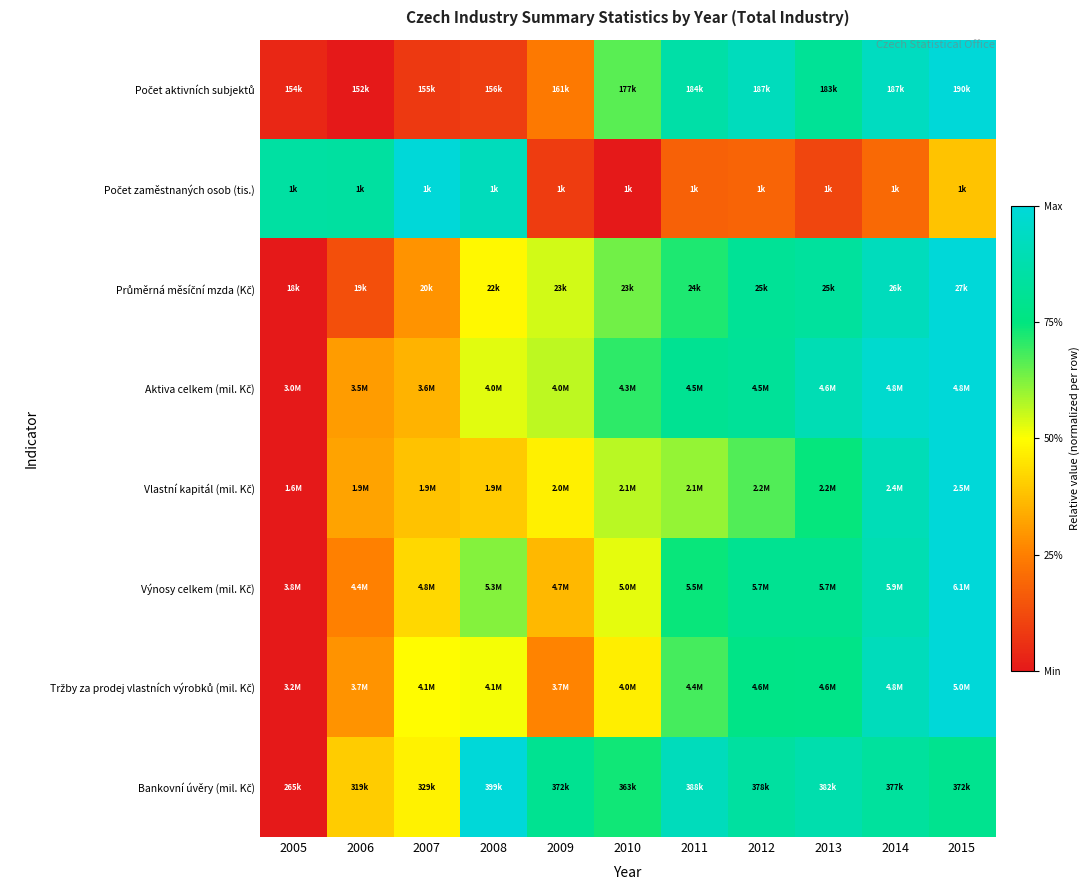

List the series in order of their peak value, highest first.

Počet aktivních subjektů, Počet zaměstnaných osob (tis.), Průměrná měsíční mzda (Kč), Aktiva celkem (mil. Kč), Vlastní kapitál (mil. Kč), Výnosy celkem (mil. Kč), Tržby za prodej vlastních výrobků (mil. Kč), Bankovní úvěry (mil. Kč)